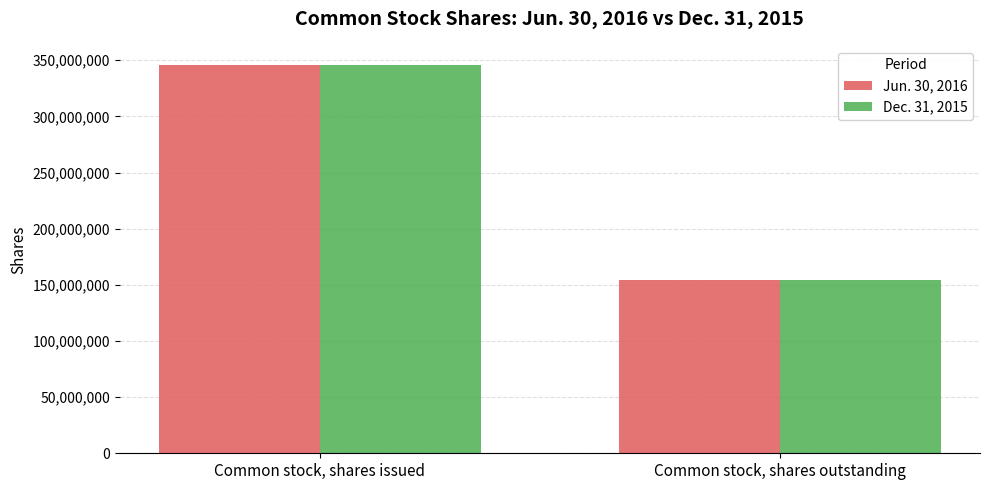

How many Dec. 31, 2015 values are between 154306537 and 345600029?

2